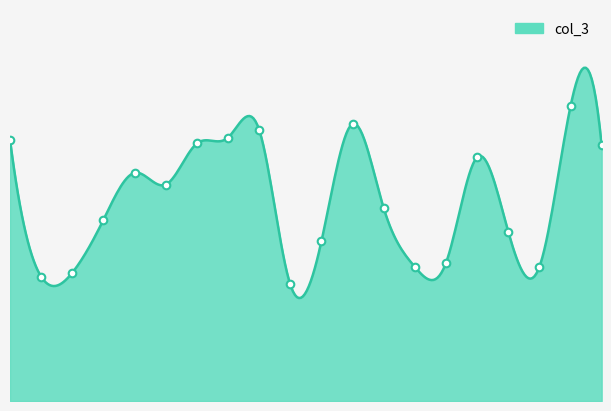

What is the ratio of the value at 00:08 to the value at 00:08?

1.0